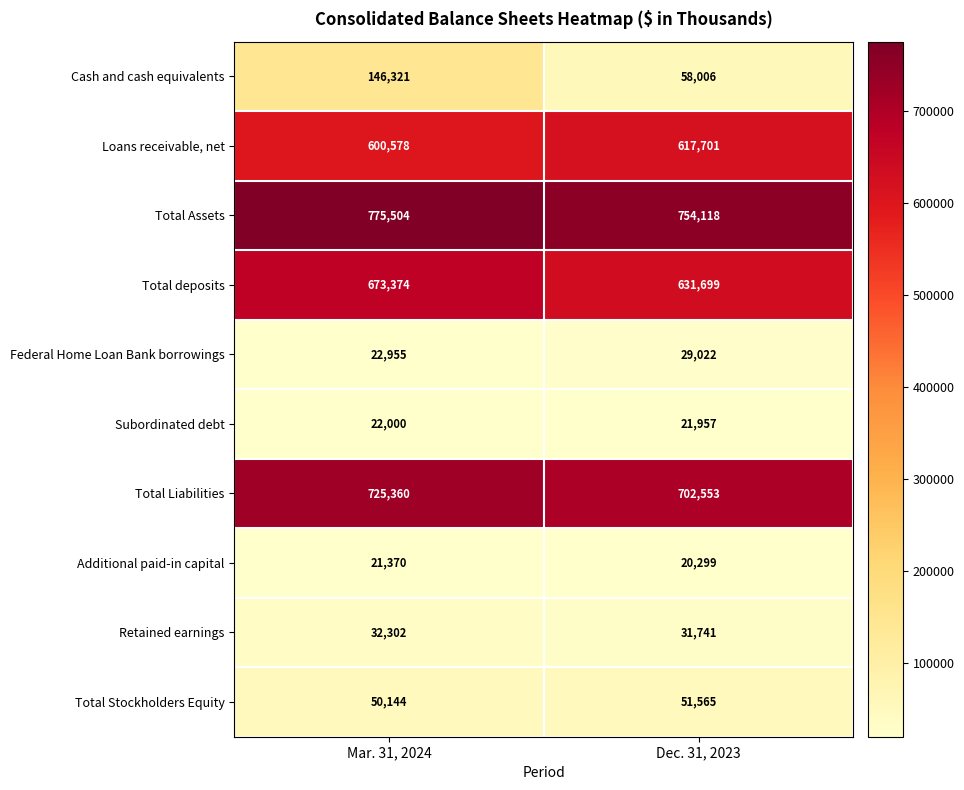

Between Mar. 31, 2024 and Dec. 31, 2023, which series saw the biggest shift?

Cash and cash equivalents